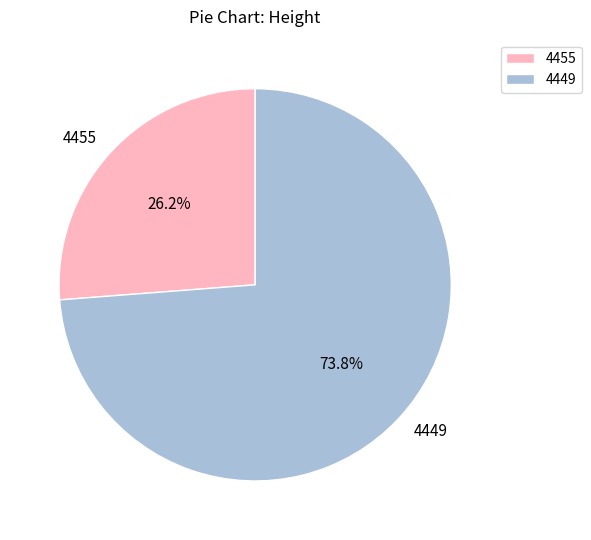

What percentage is NOT represented by 4449?

26.2%